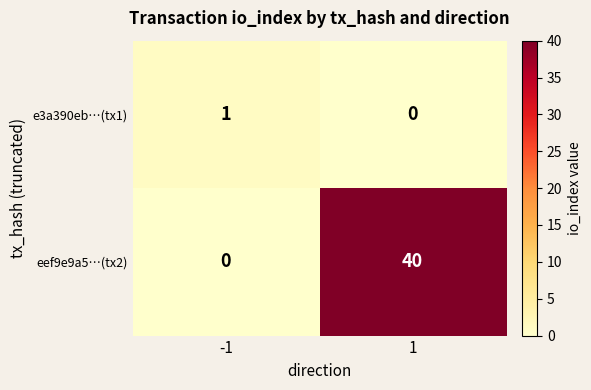

What is the spread (max minus min) of values at 1?

40